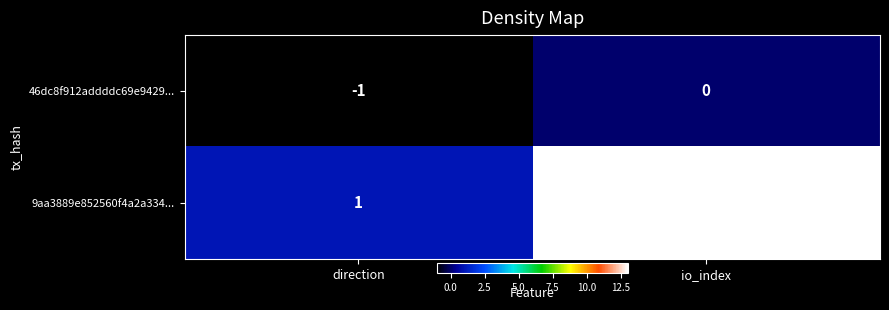

What is the difference between the highest and lowest values at io_index?

13